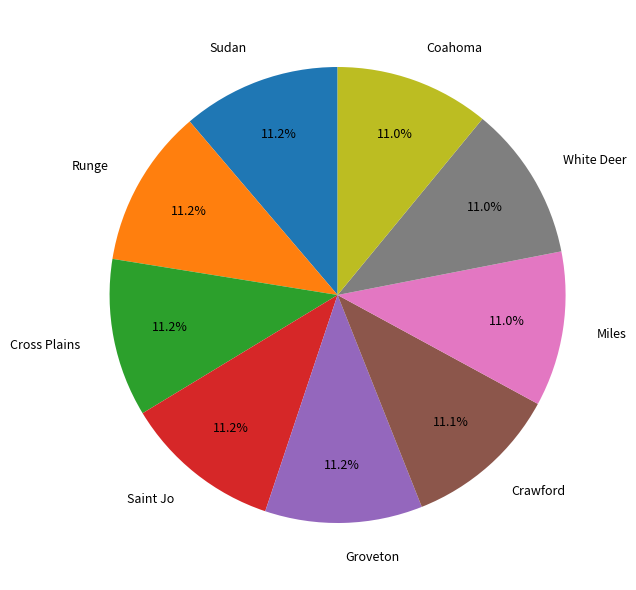

How many segments does this pie chart have?

9